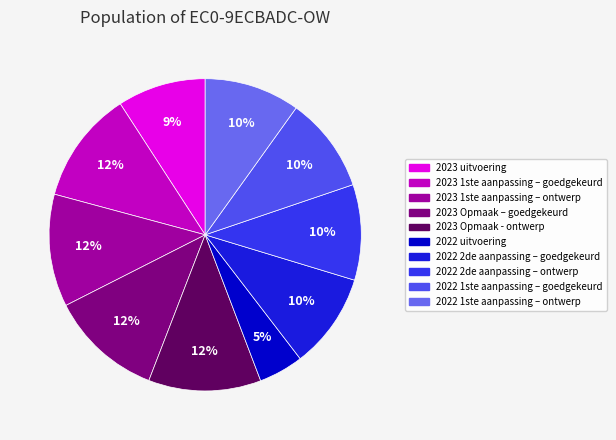

How many slices are in this pie chart?

10